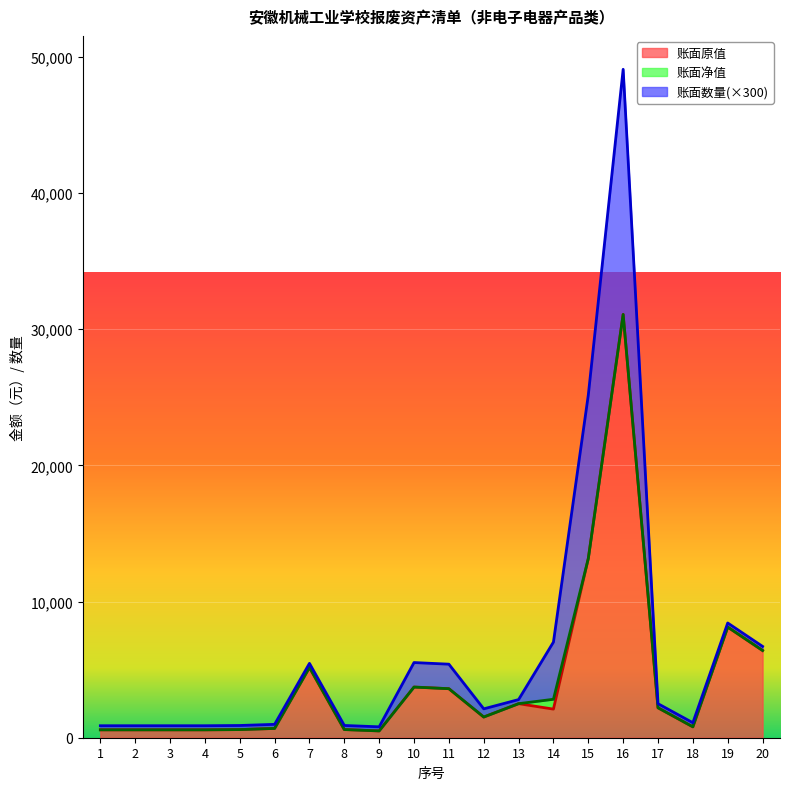

How many interior local peaks does the 账面净值 series have?

1